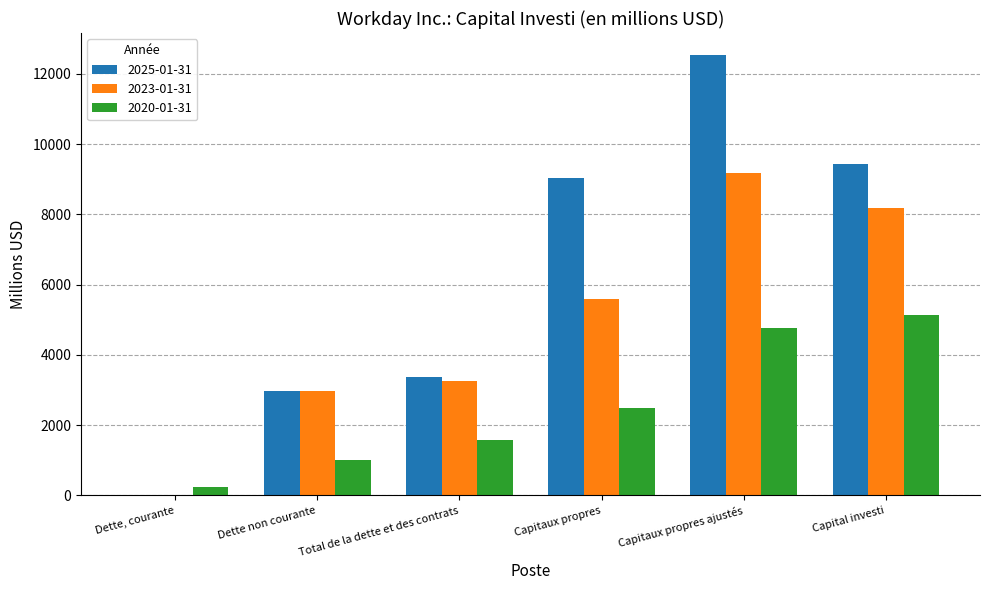

The 2023-01-31 series shows 3249 at Total de la dette et des contrats. True or false?

True